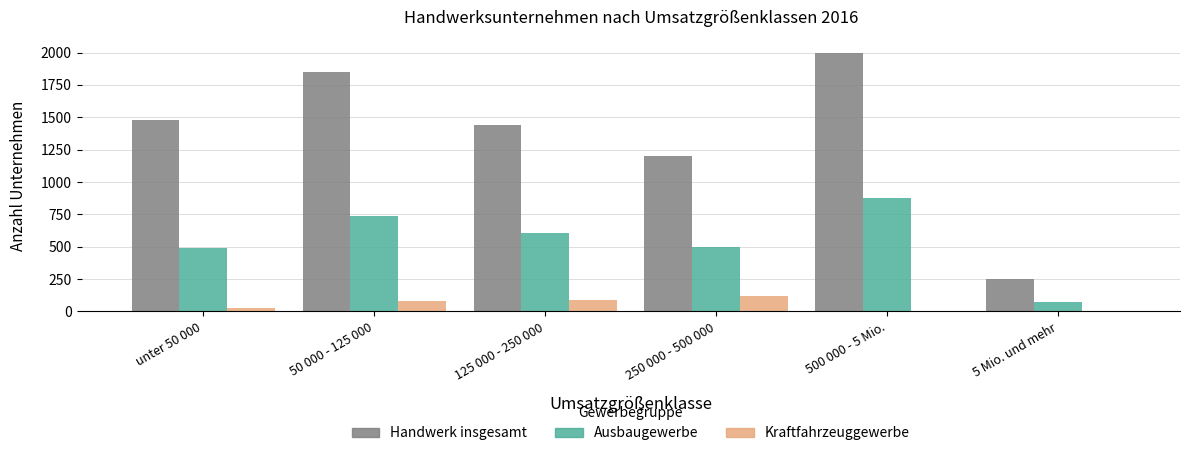

At which category is the sum across all series the highest?

500 000 - 5 Mio.